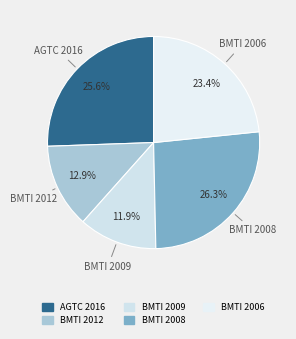

How many segments does this pie chart have?

5